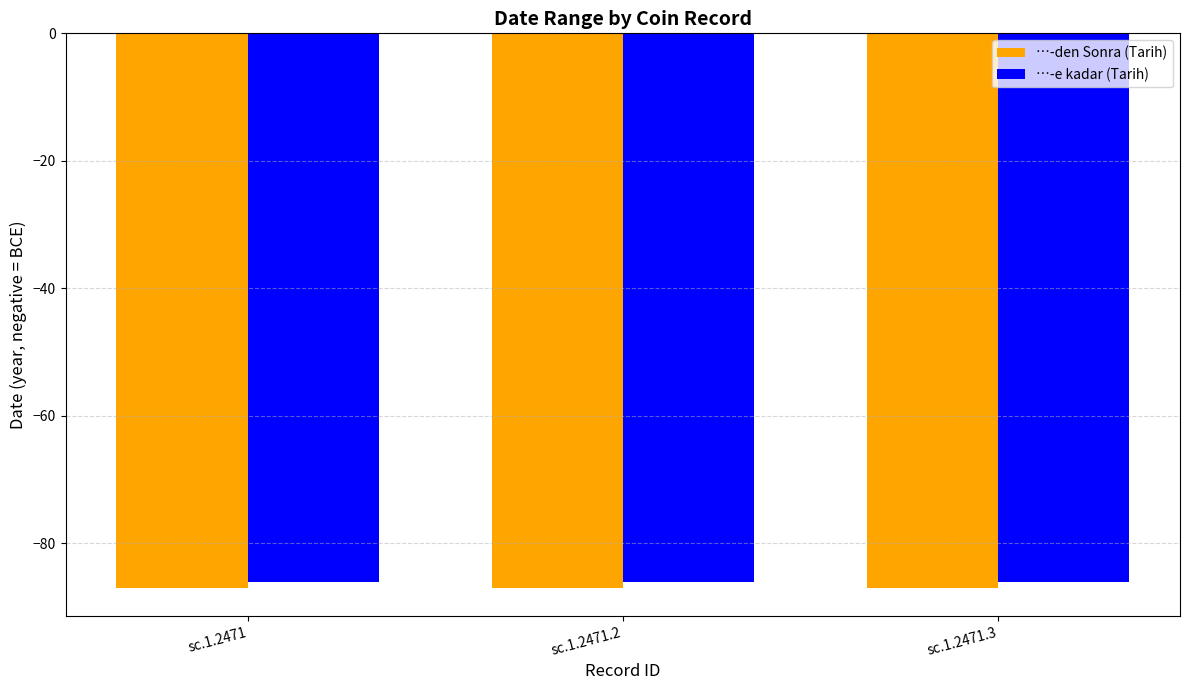

What is the value of the …-den Sonra (Tarih) bar at the 2nd from the left?

-87